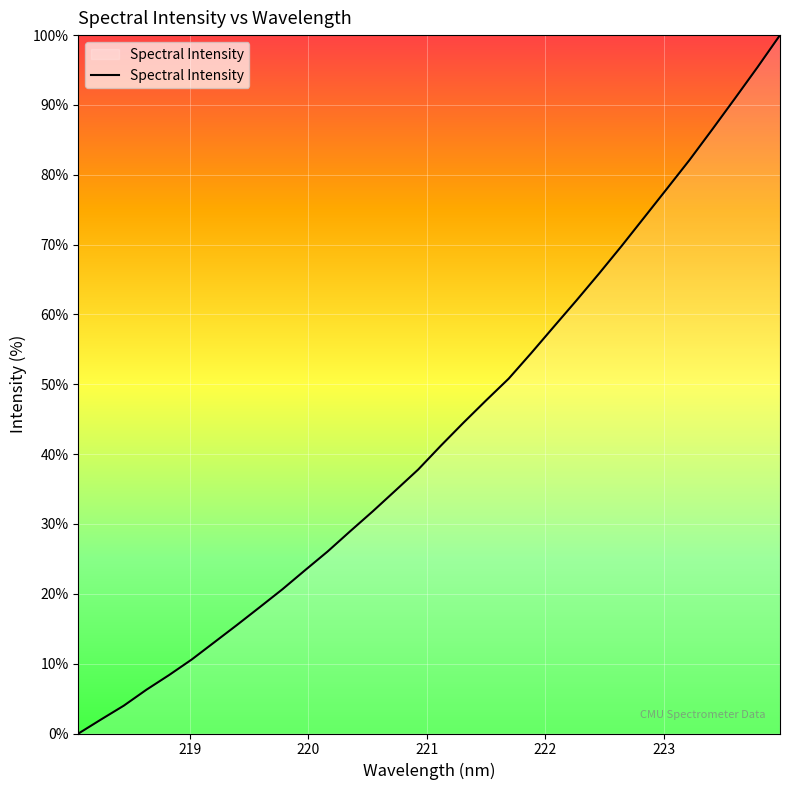

What is the difference between the maximum and minimum values?

100.0